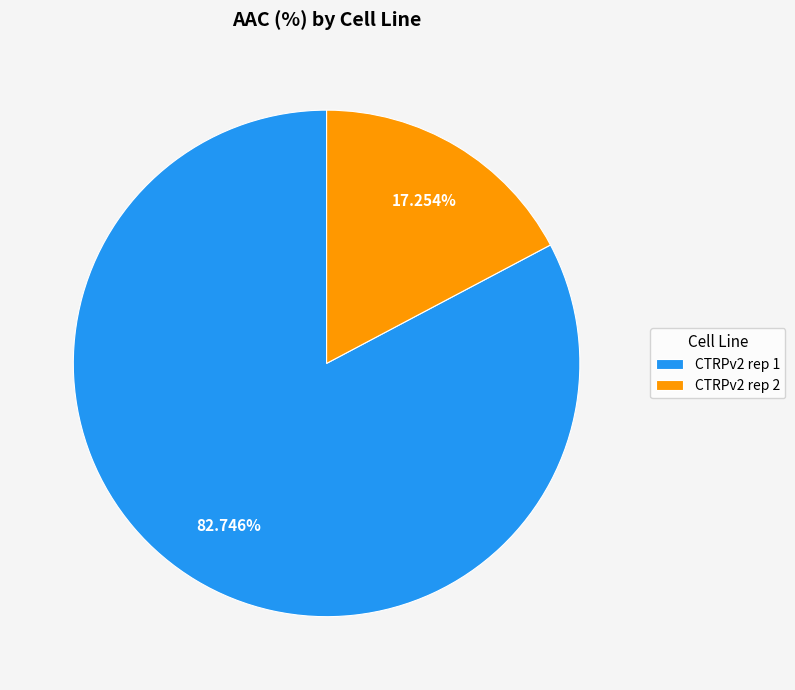

How many segments does this pie chart have?

2